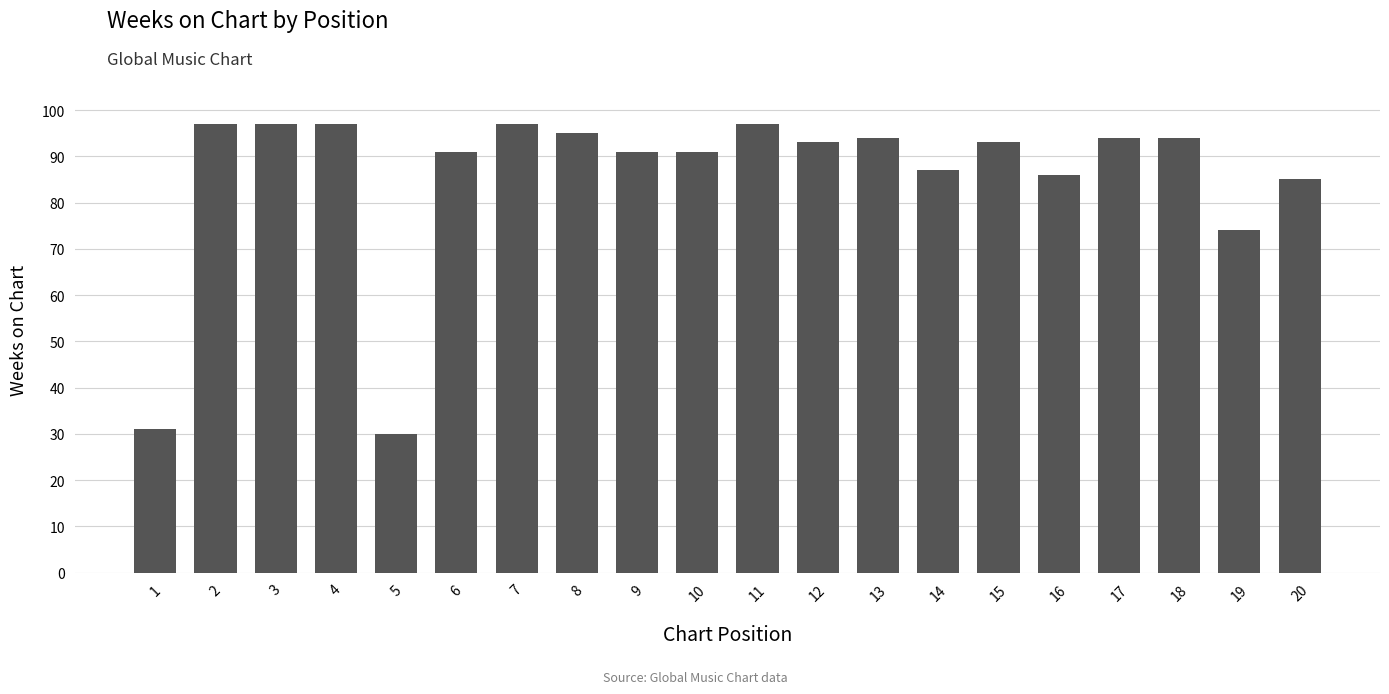

The value at 7 is 97. True or false?

True